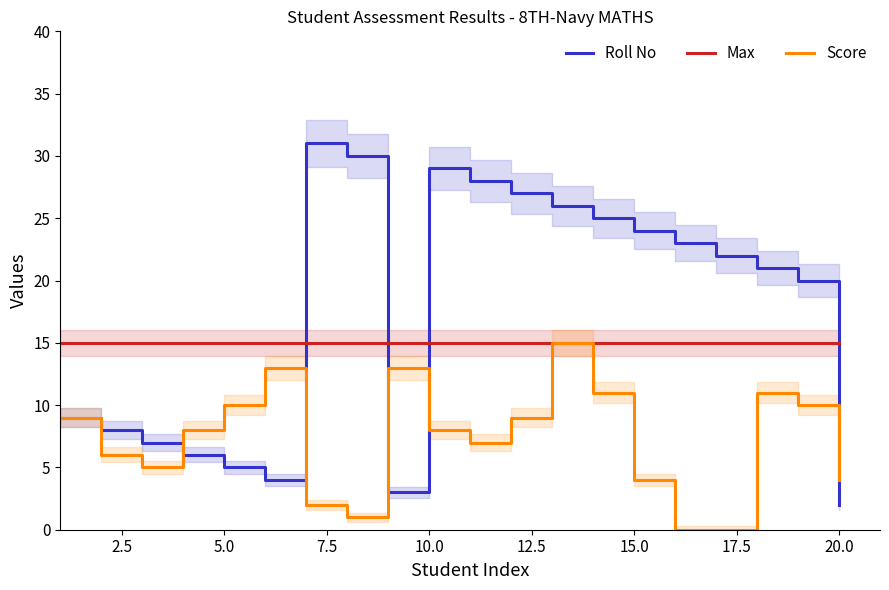

Reading right to left, extract all data points from this chart.

Roll No: 2	20	21	22	23	24	25	26	27	28	29	3	30	31	4	5	6	7	8	9
Max: 15	15	15	15	15	15	15	15	15	15	15	15	15	15	15	15	15	15	15	15
Score: 4	10	11	0	0	4	11	15	9	7	8	13	1	2	13	10	8	5	6	9